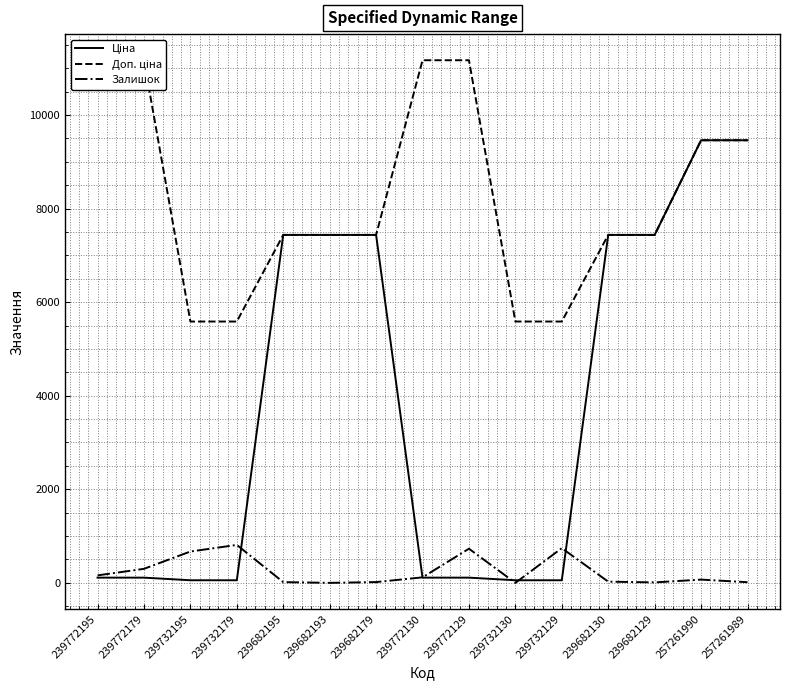

True or false: Доп. ціна has a value of 2297.8 at 257261990.

False